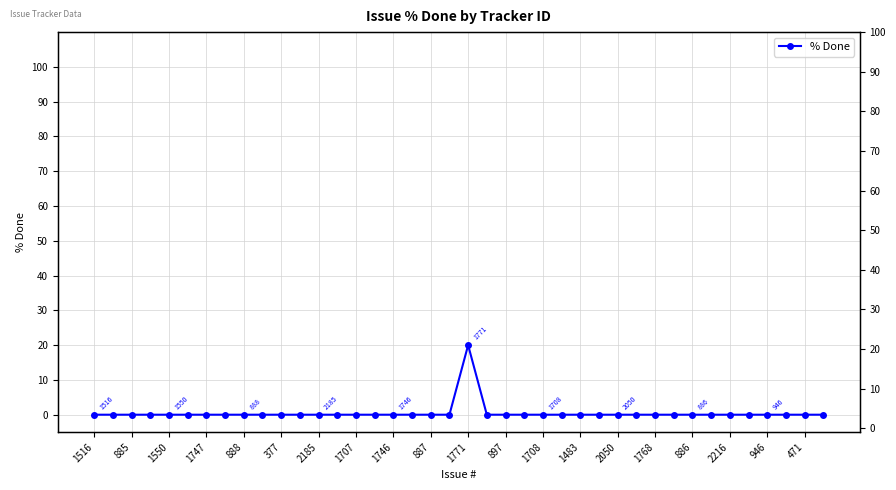

Is this an area chart (filled region under the line)?

No